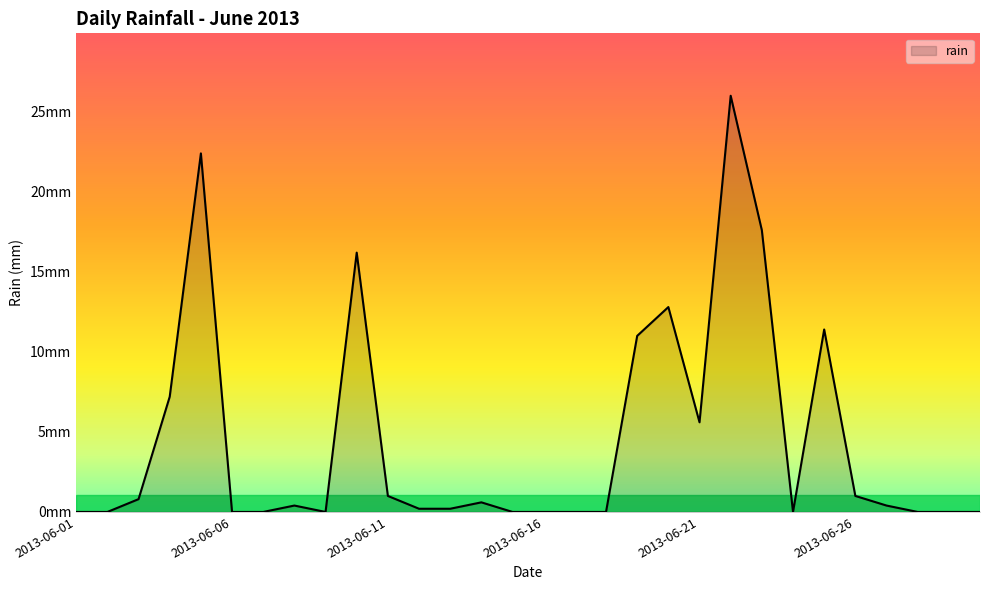

Does the chart display data point markers on the line(s)?

No